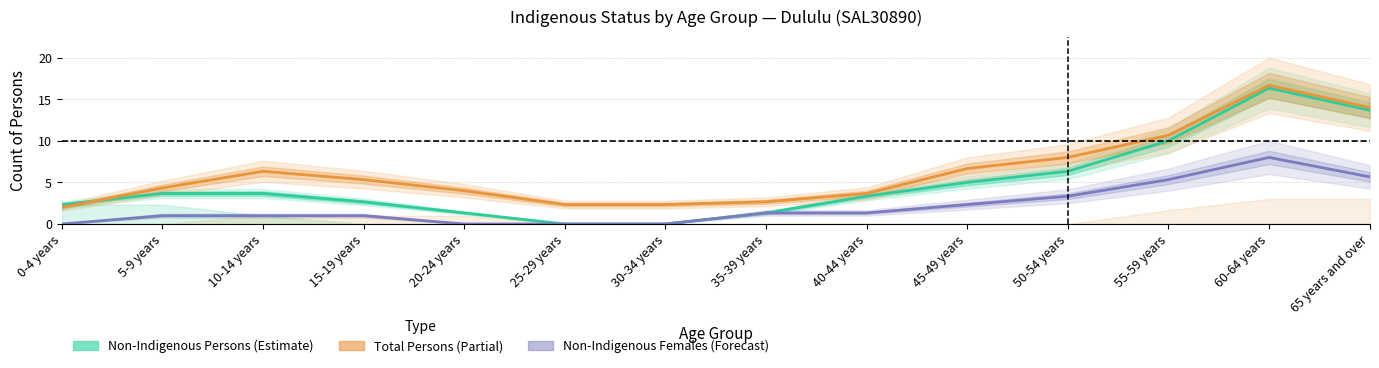

What are all the series names shown in the legend?

Non-Indigenous Persons, Total Persons, Non-Indigenous Females